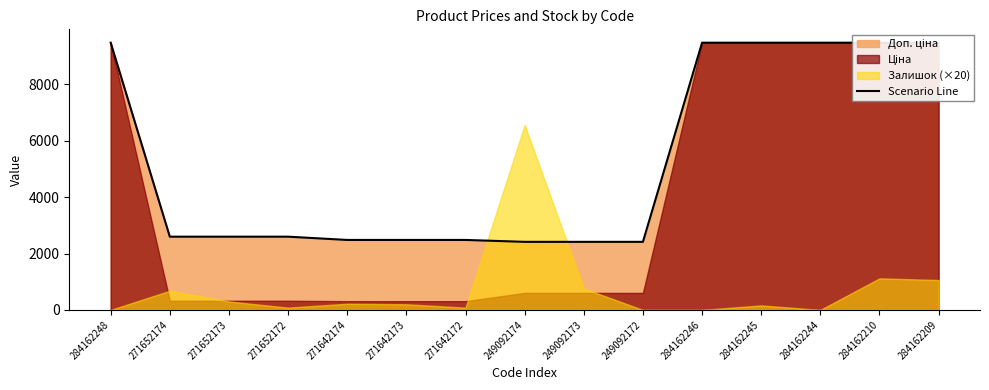

What value does the data have at 284162246?

9480.1